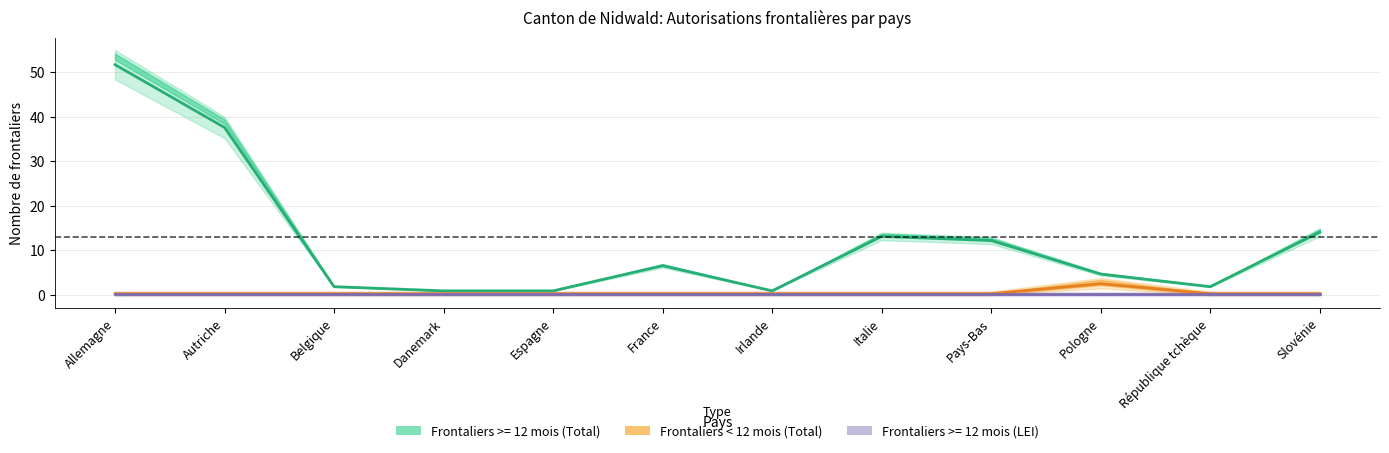

Reading left to right, transcribe all the data shown in this chart.

Allemagne=0.3	Autriche=0.3	Belgique=0.3	Danemark=0.3	Espagne=0.3	France=0.3	Irlande=0.3	Italie=0.3	Pays-Bas=0.3	Pologne=2.5	République tchèque=0.3	Slovénie=0.3